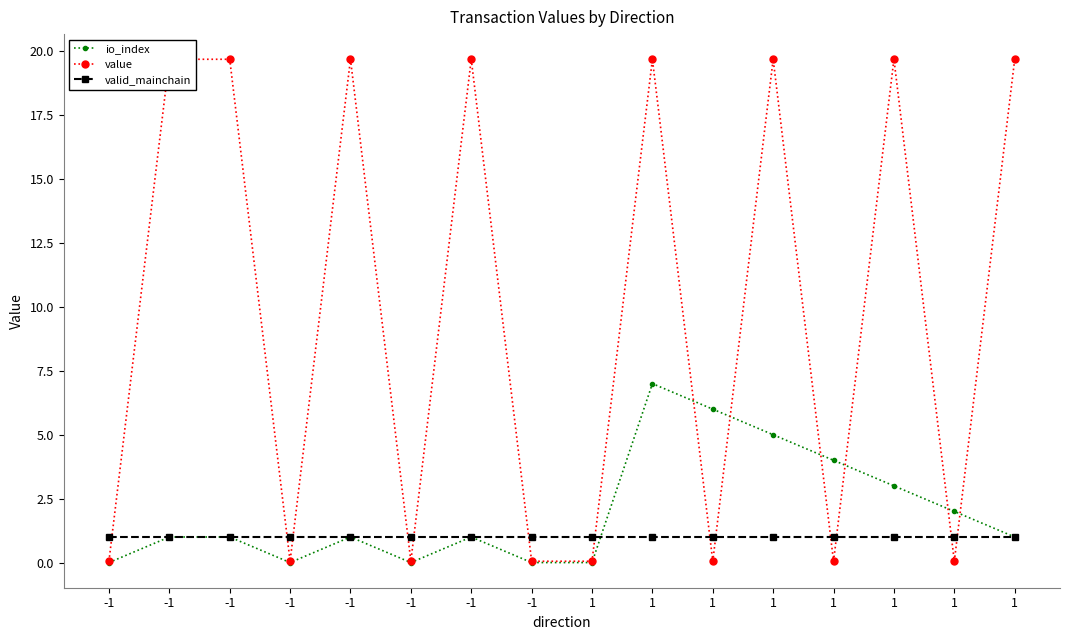

True or false: io_index has a value of 4.5 at -1.

False